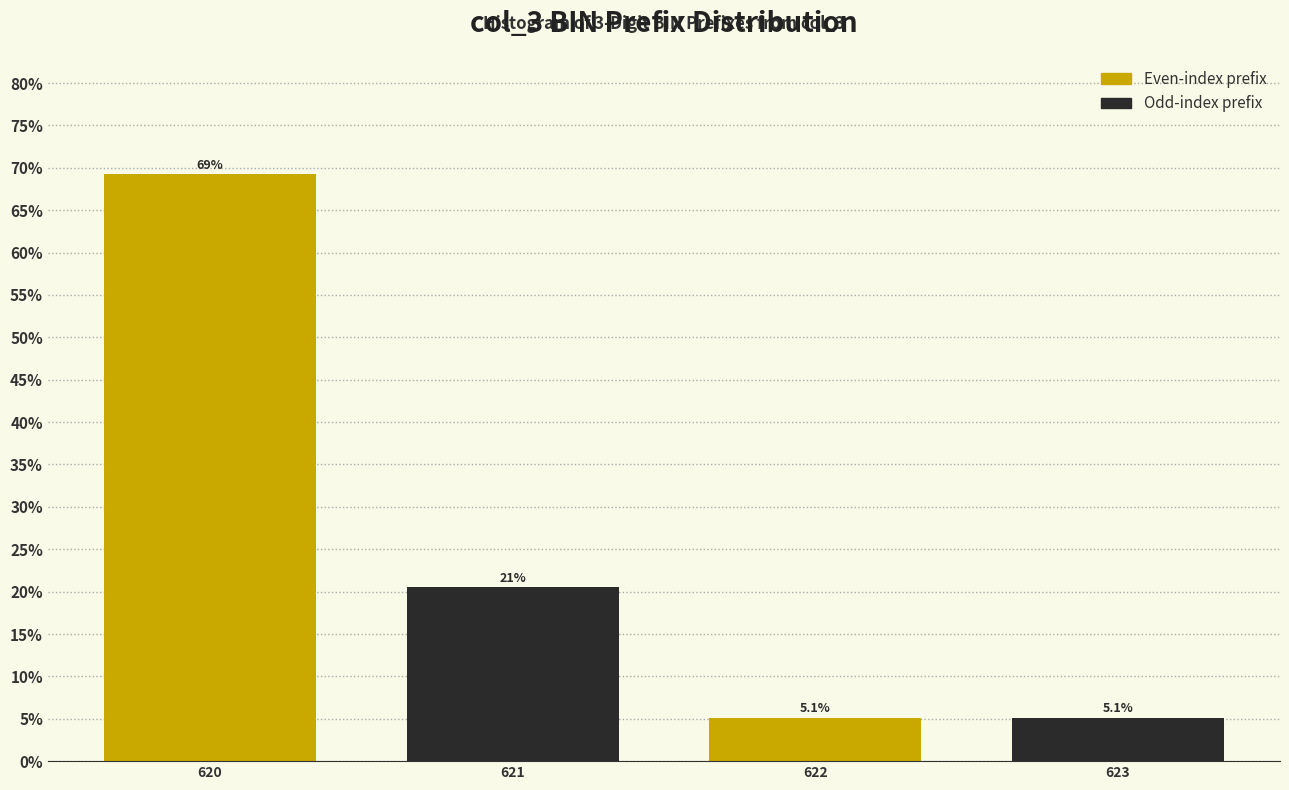

Reading left to right, transcribe all the data shown in this chart.

69.2	20.5	5.1	5.1